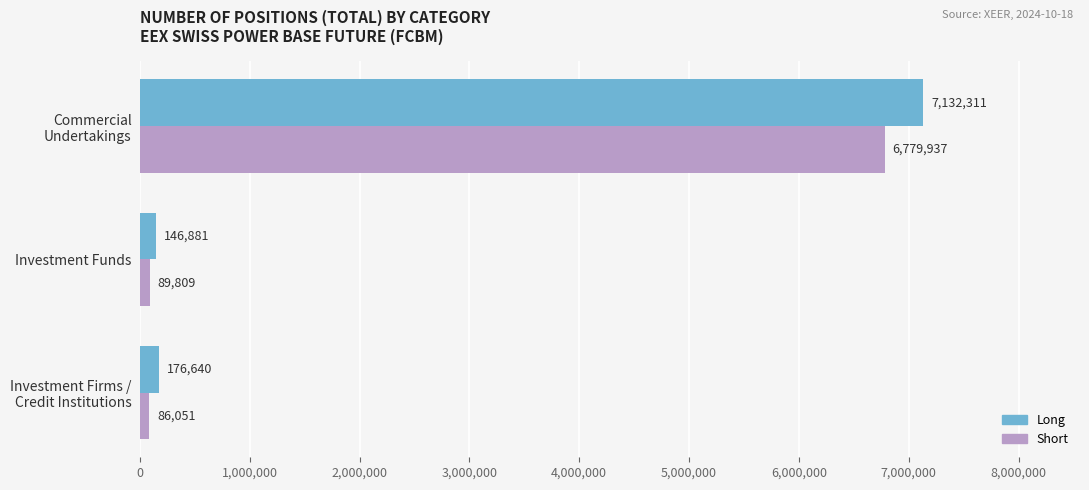

What are all the series names shown in the legend?

Long, Short